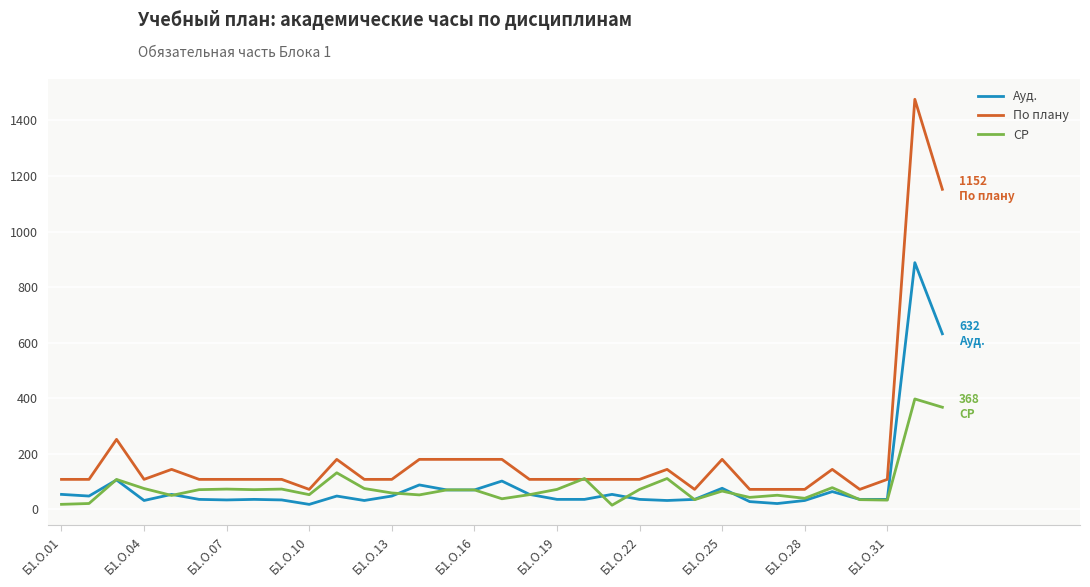

Which series has the widest spread of values?

По плану